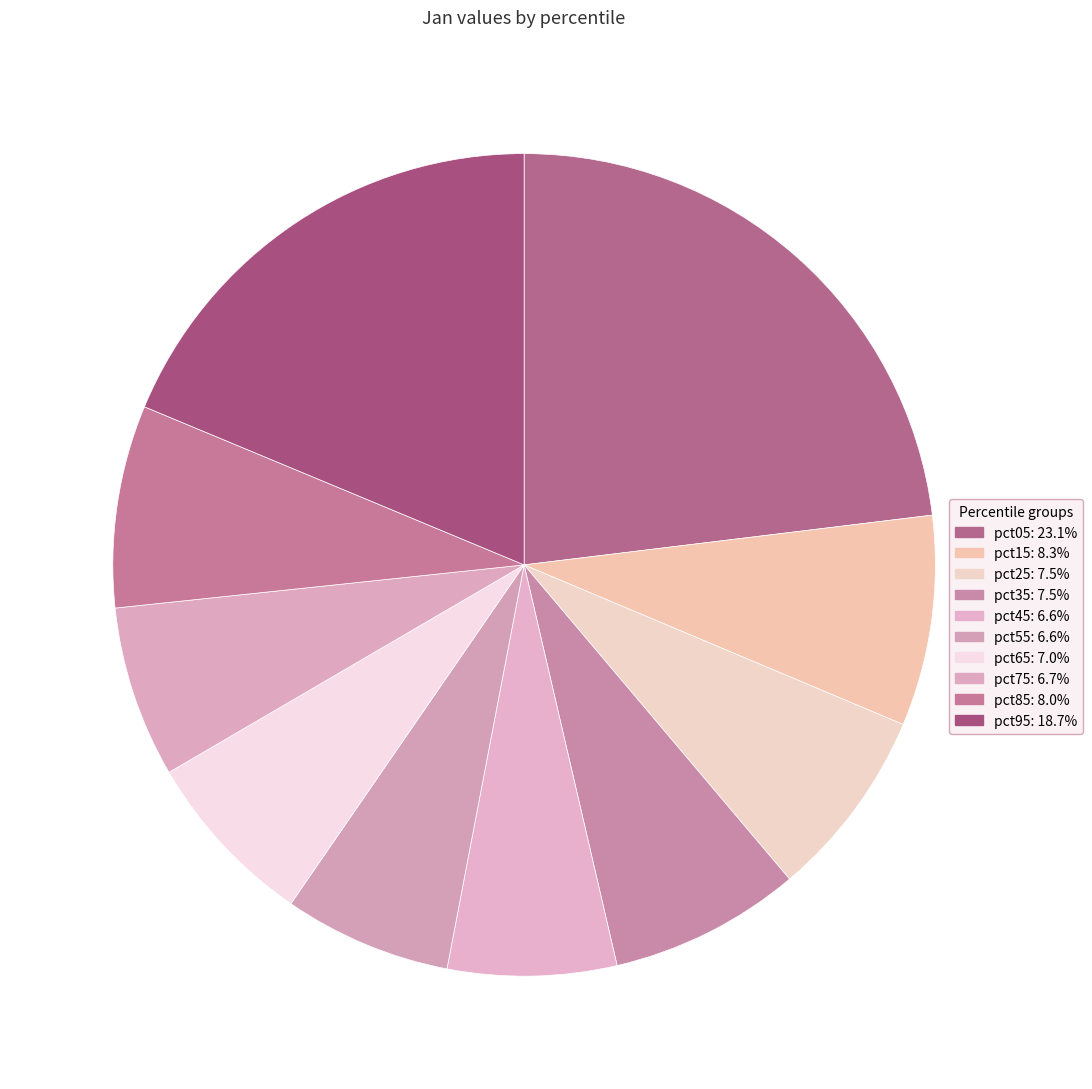

Rank the categories by value from highest to lowest.

pct05, pct95, pct15, pct85, pct35, pct25, pct65, pct75, pct45, pct55